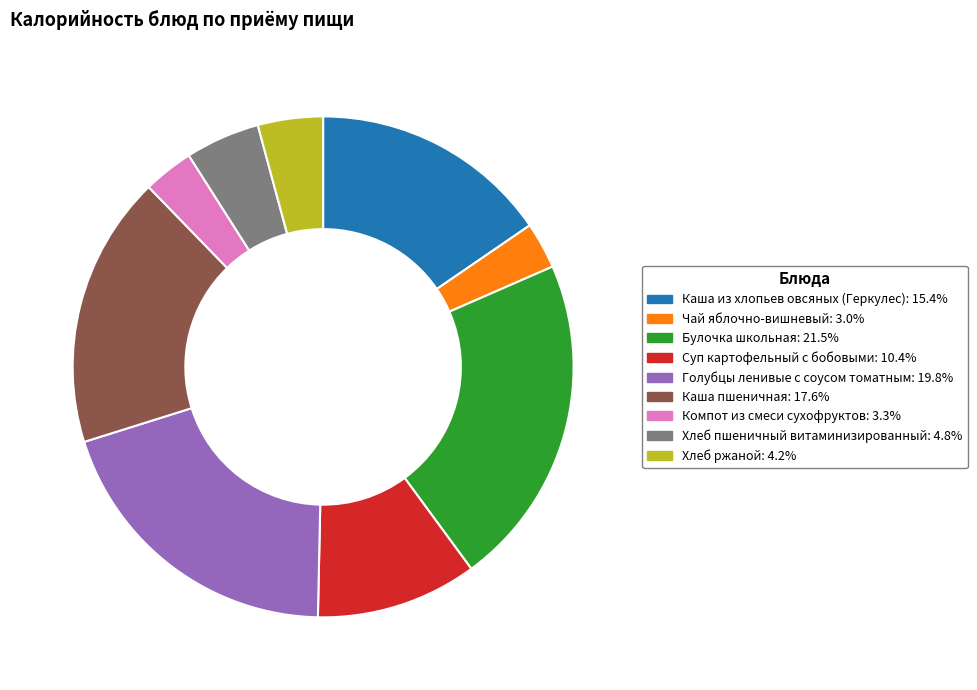

What is the largest slice in the pie chart?

Булочка школьная